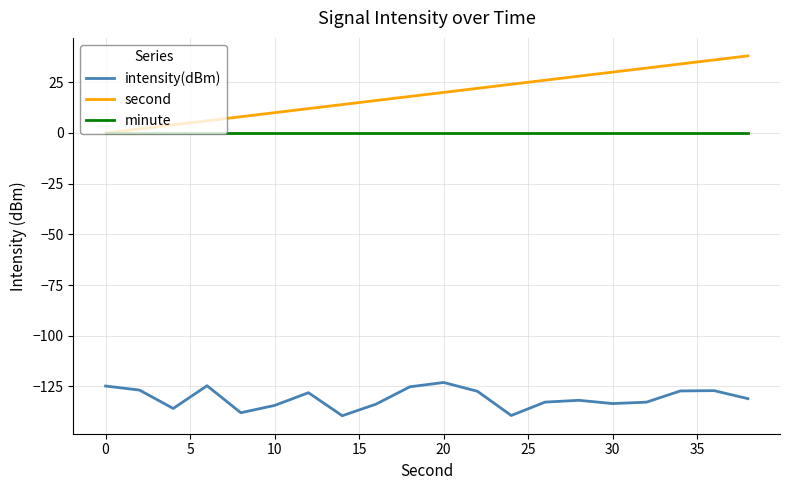

True or false: intensity(dBm) and minute cross at least once.

False